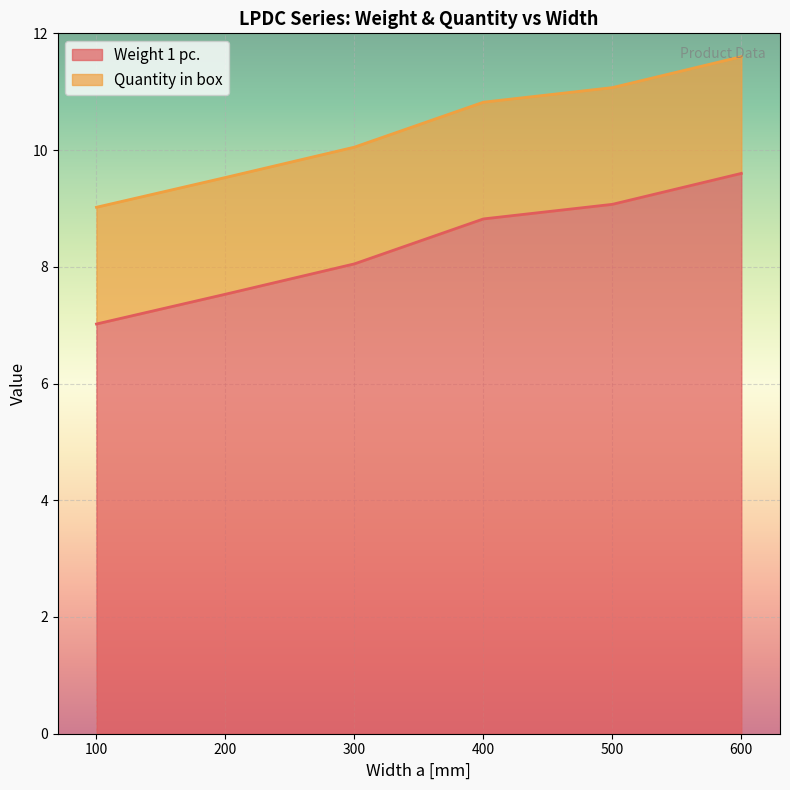

Which category has the lowest value in the Weight 1 pc. series?

100